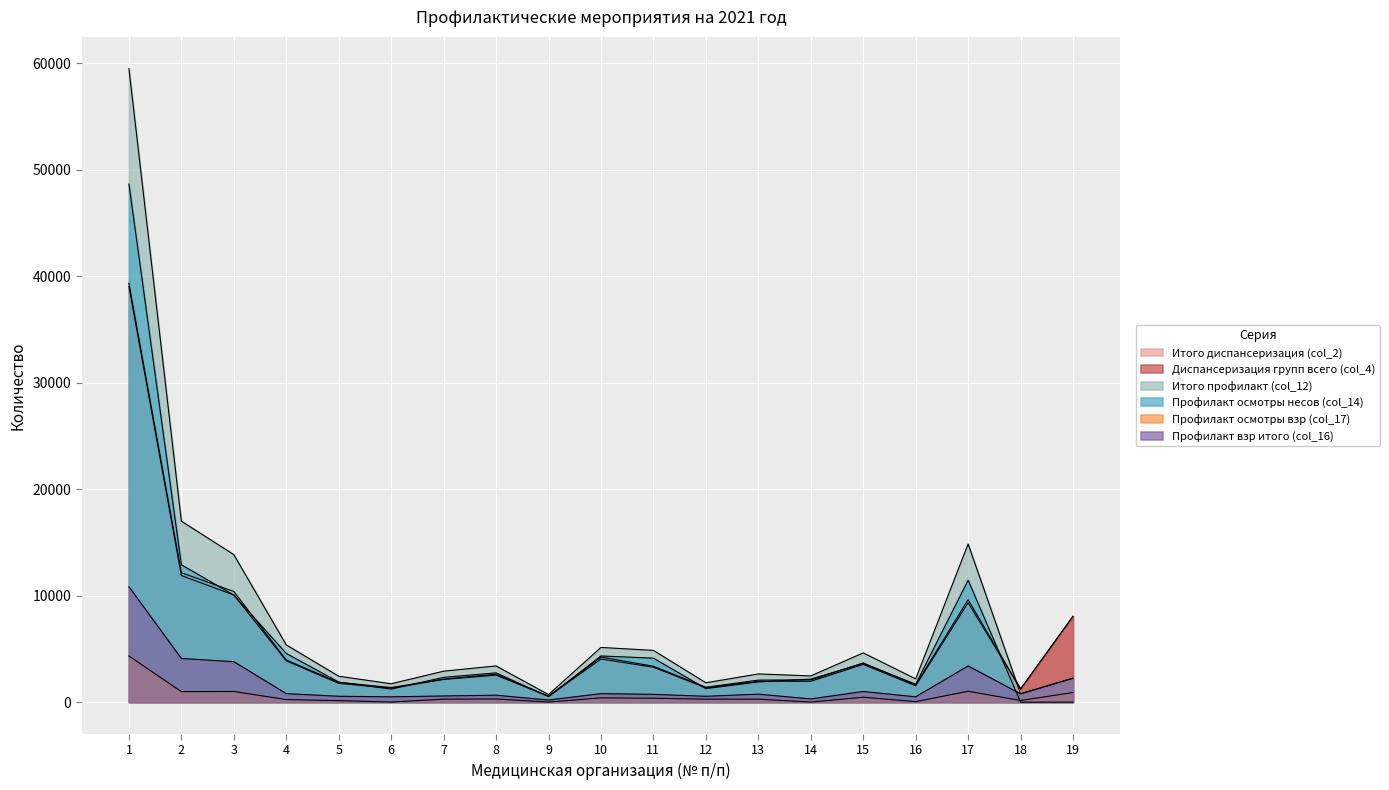

At 1, list the series in order from largest to smallest.

Итого профилакт (col_12), Профилакт осмотры несов (col_14), Итого диспансеризация (col_2), Диспансеризация групп всего (col_4), Профилакт взр итого (col_16), Профилакт осмотры взр (col_17)